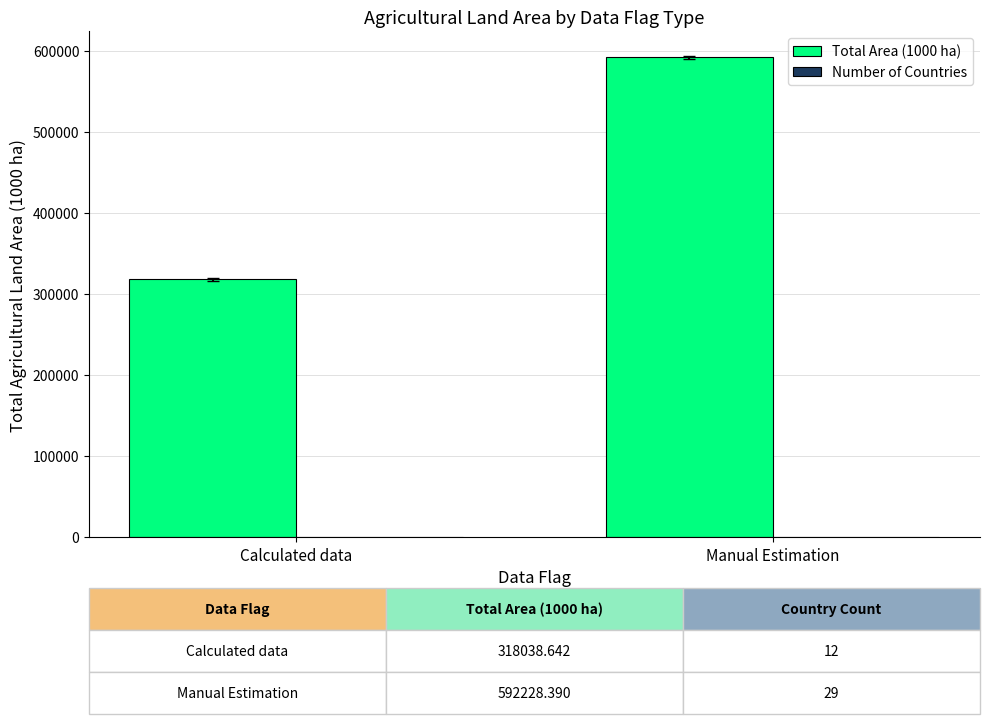

True or false: Total Area (1000 ha) has a value of 240887.3 at Manual Estimation.

False